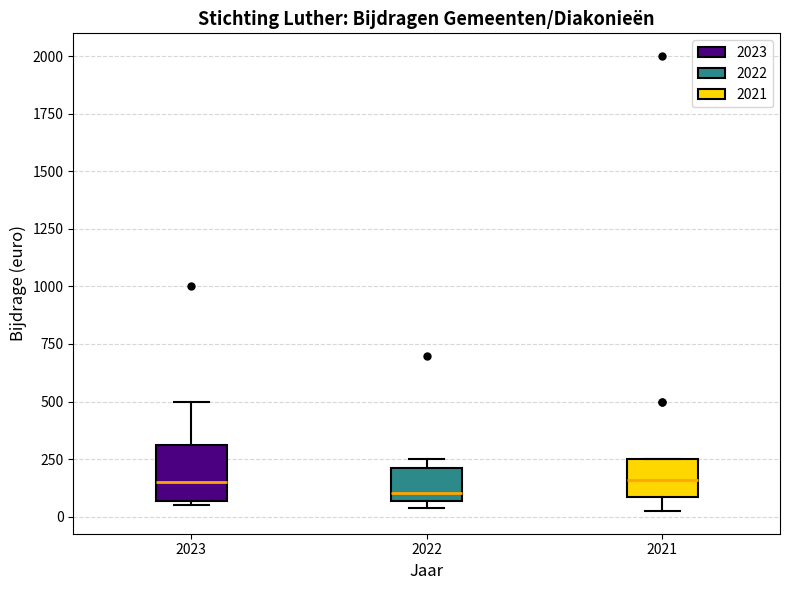

Where does the median line of the box at x = 2022 sit on the y-axis? The values are not printed on the chart, so give them approximately, as read against the axis.

100